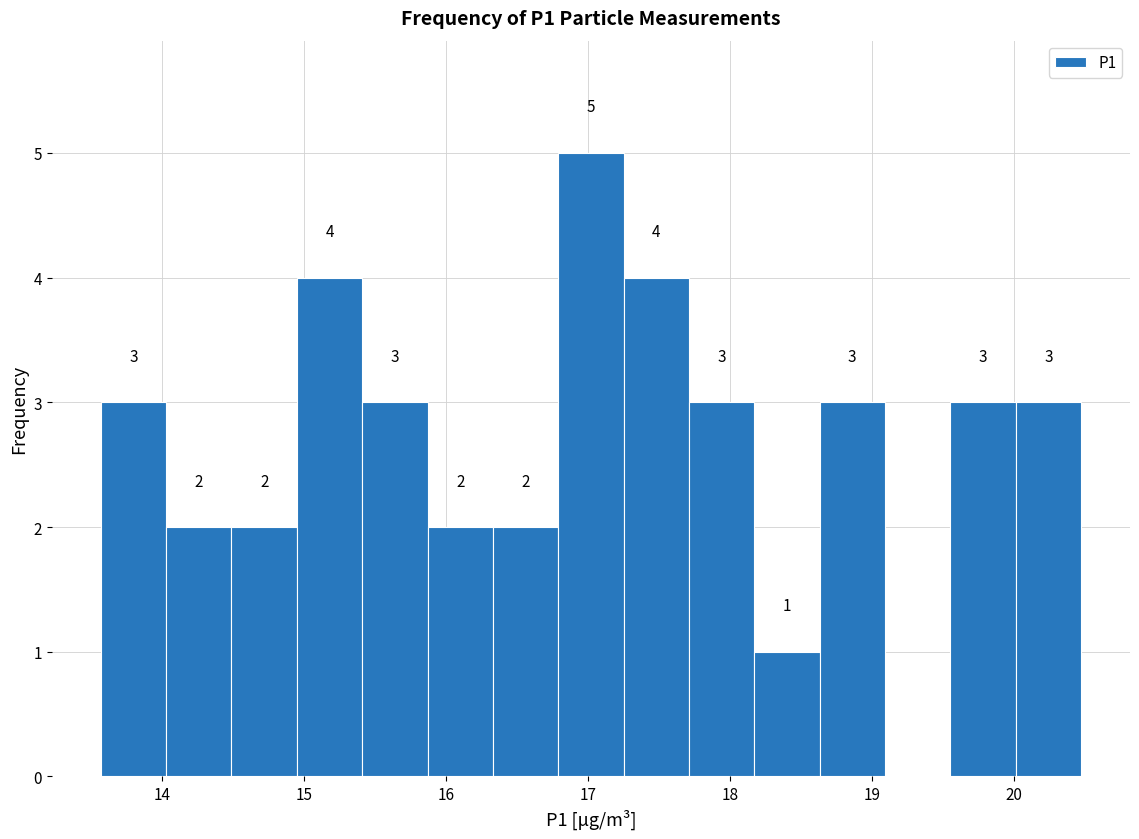

Over which range of the x-axis is the bar tallest?

16.79 to 17.25